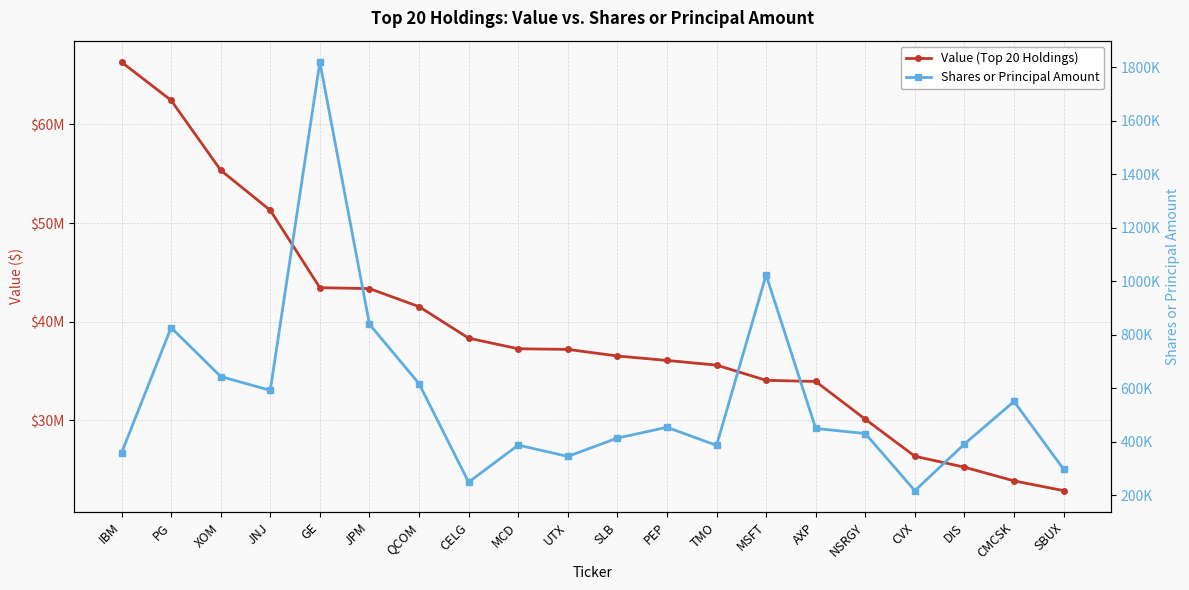

How many interior local valleys does the Shares or Principal Amount series have?

5